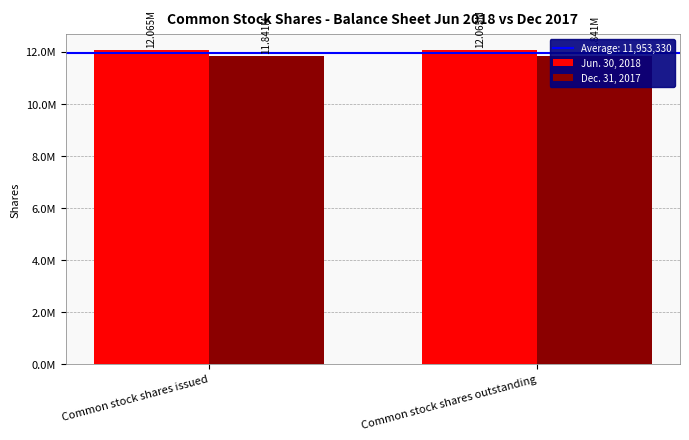

What is the total value across all series at Common stock shares issued?

23906660